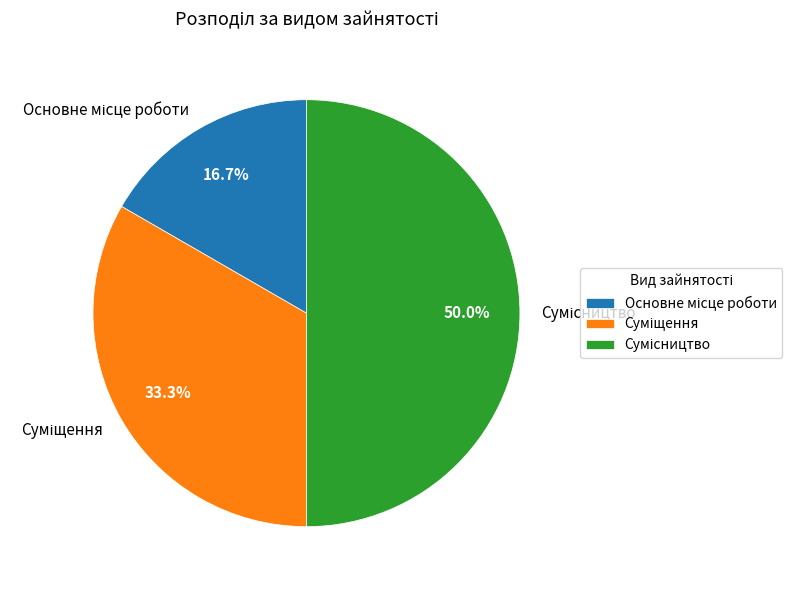

What is the ratio of the value at Основне місце роботи to the value at Суміщення?

0.5